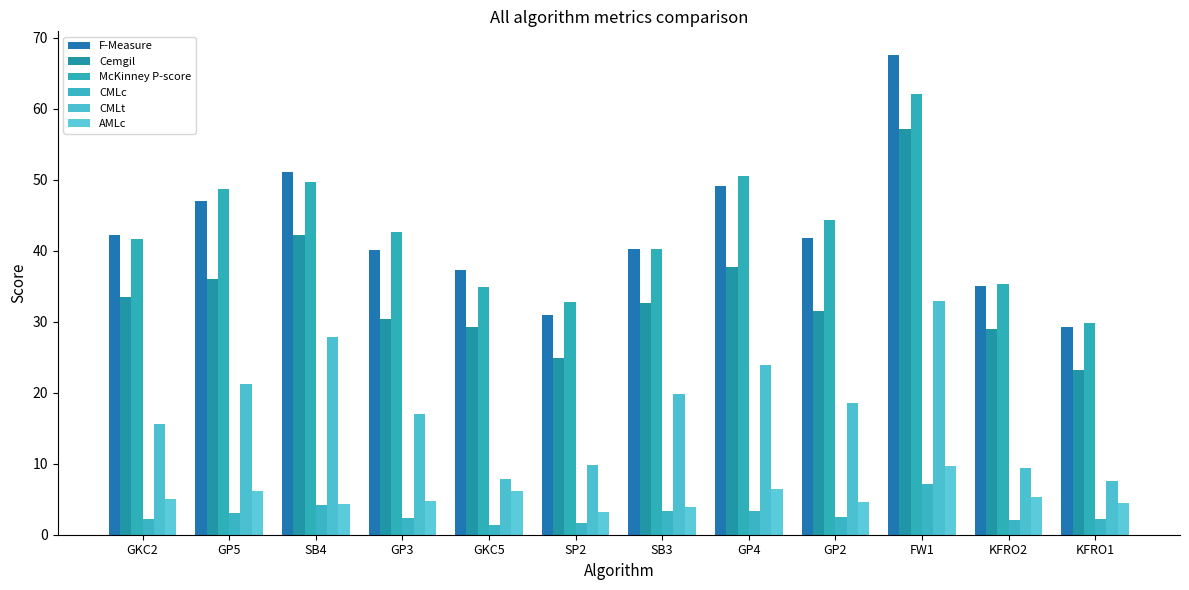

How many bars are there in each group?

6